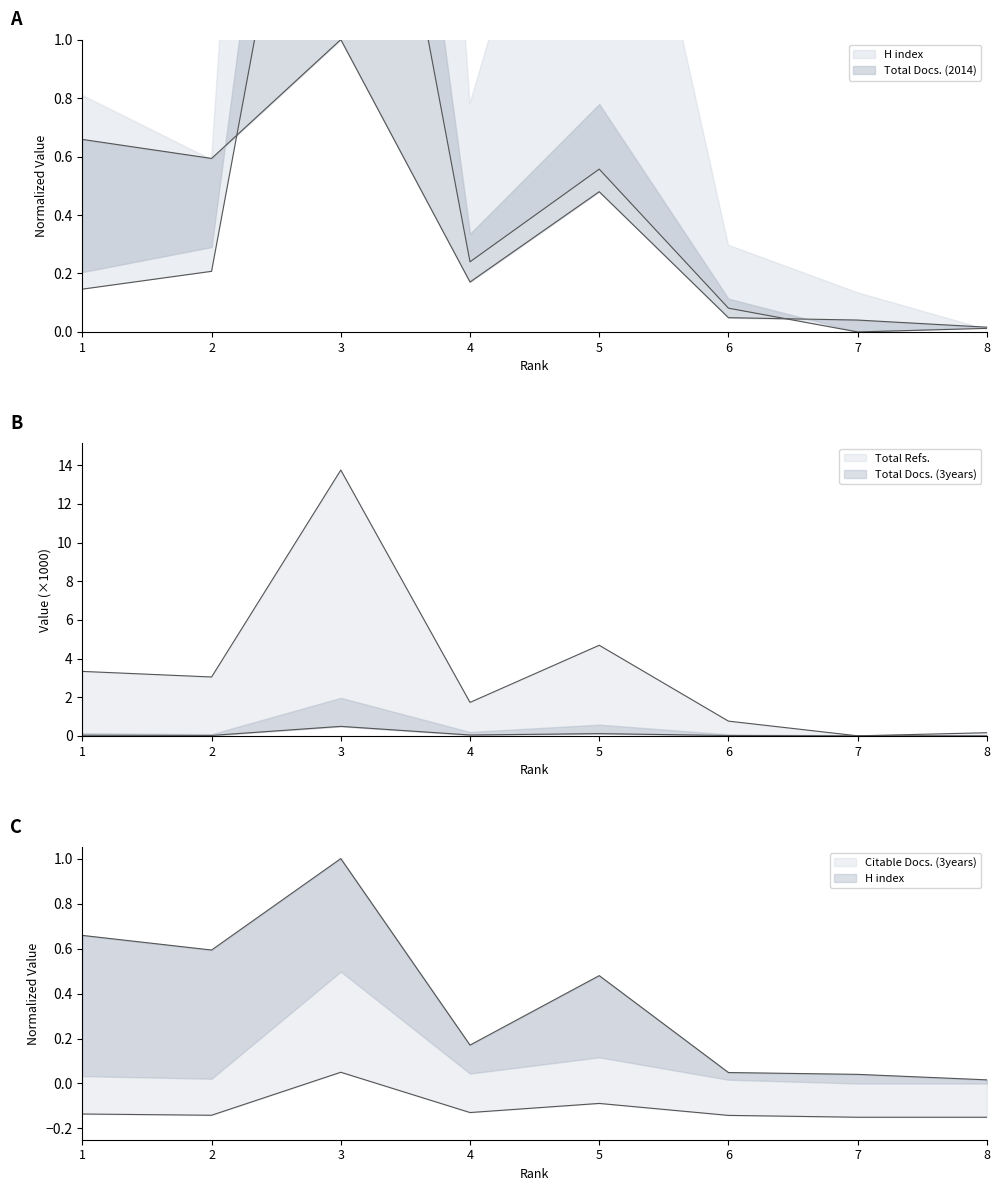

Where is Total Refs. nearest to the value 6?

5